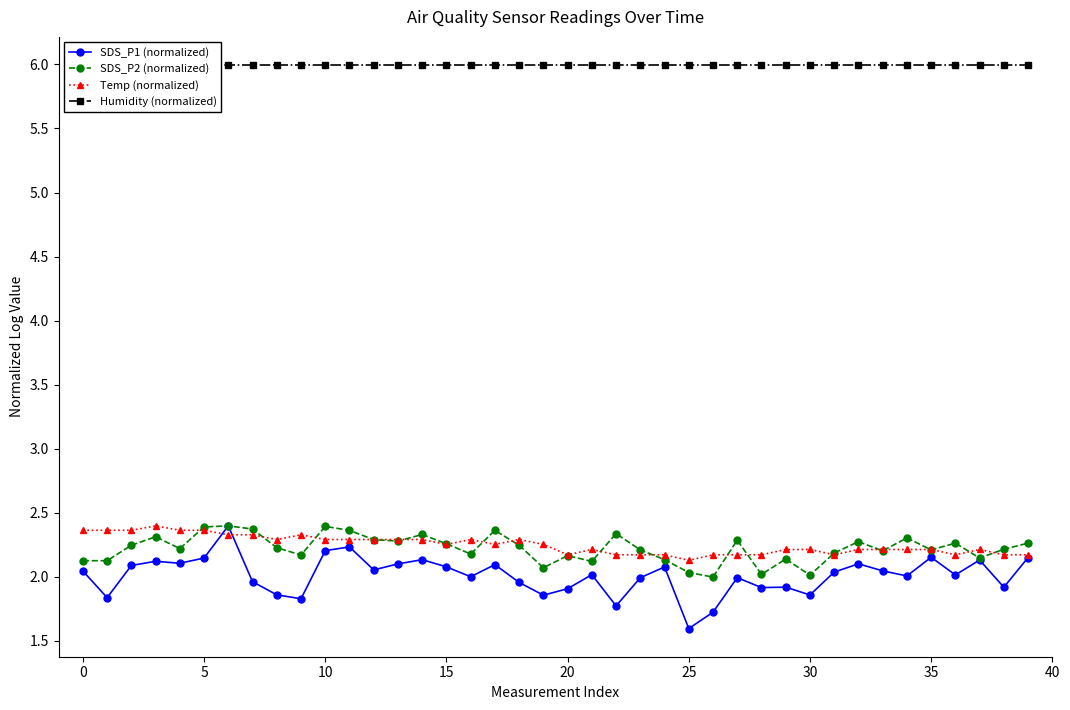

The value of SDS_P1 (normalized) at 27 is 3.1. True or false?

False